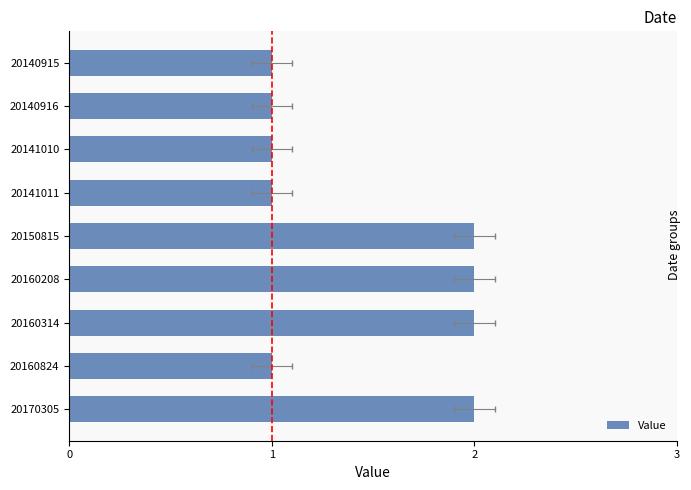

List the labels in order of value, smallest first.

20140915, 20140916, 20141010, 20141011, 20160824, 20150815, 20160208, 20160314, 20170305